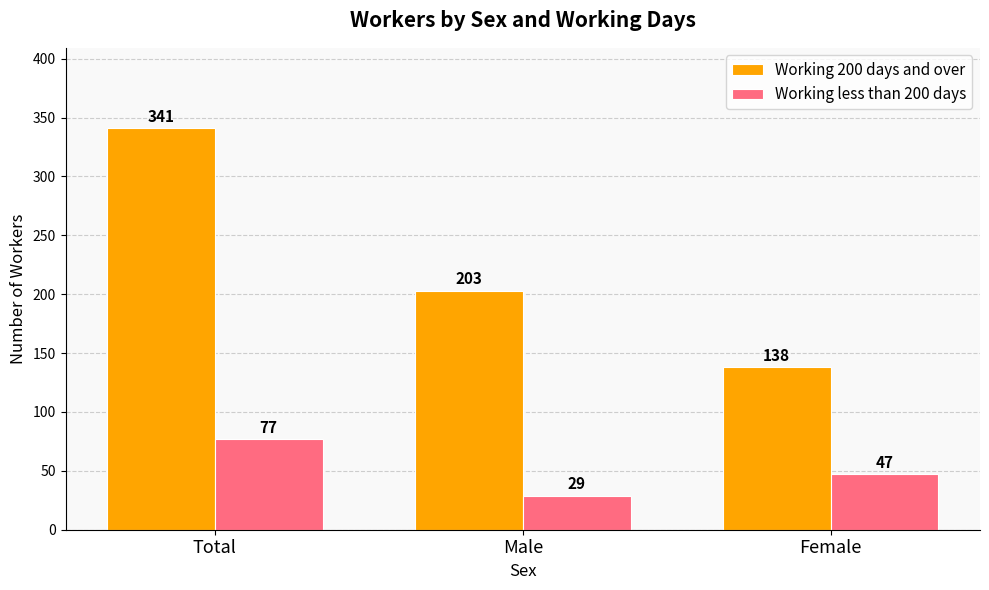

What are all the series names shown in the legend?

Working 200 days and over, Working less than 200 days